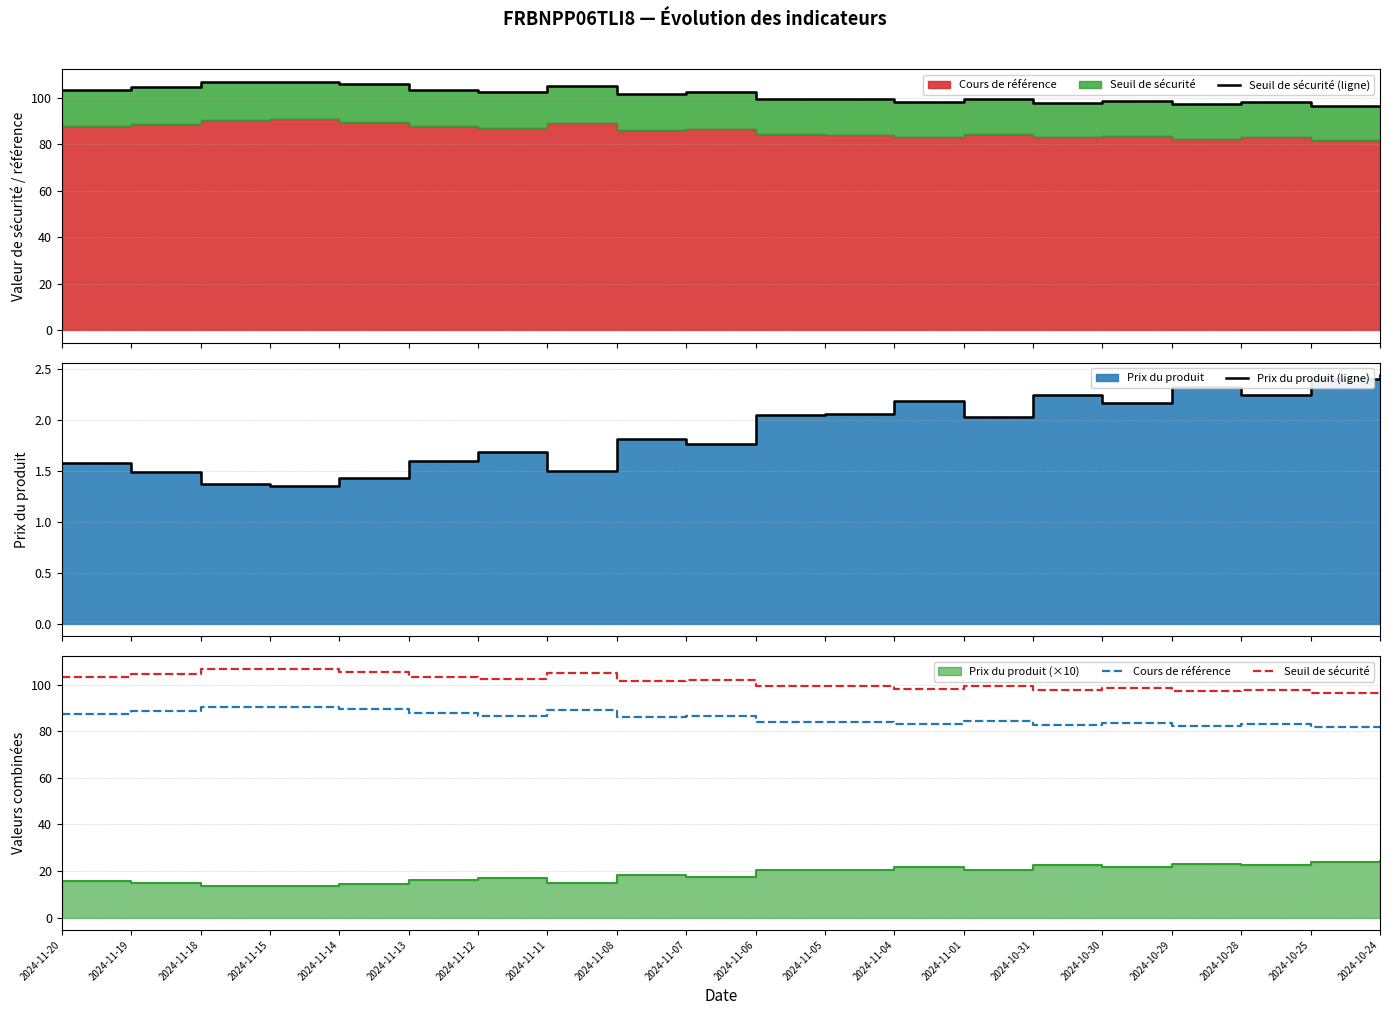

Rank the categories by Prix du produit (ligne) value from highest to lowest.

2024-10-24, 2024-10-25, 2024-10-29, 2024-10-31, 2024-10-28, 2024-11-04, 2024-10-30, 2024-11-05, 2024-11-06, 2024-11-01, 2024-11-08, 2024-11-07, 2024-11-12, 2024-11-13, 2024-11-20, 2024-11-11, 2024-11-19, 2024-11-14, 2024-11-18, 2024-11-15